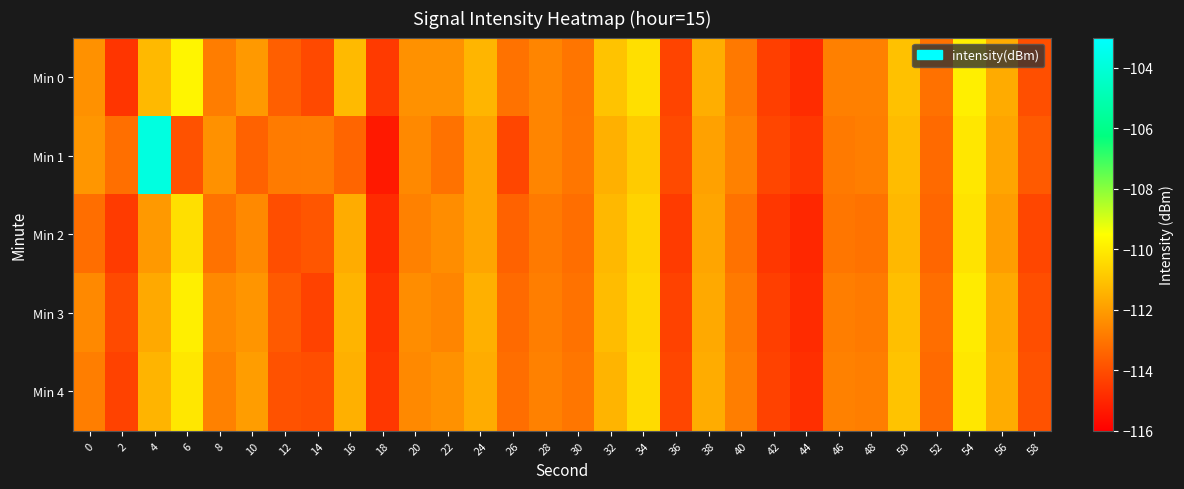

What is the total value across all series at 10?

-562.3